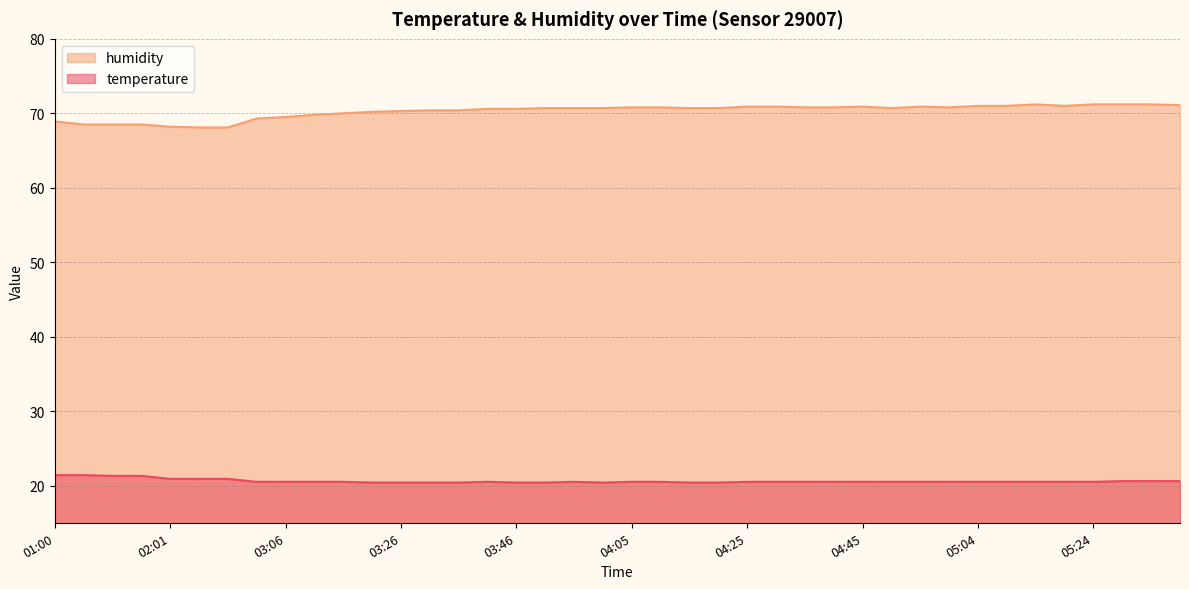

Reading left to right, extract all data points from this chart.

temperature: 01:00=21.4	01:05=21.4	01:10=21.3	01:15=21.3	02:01=20.9	02:05=20.9	02:10=20.9	03:01=20.5	03:06=20.5	03:11=20.5	03:16=20.5	03:21=20.4	03:26=20.4	03:31=20.4	03:36=20.4	03:41=20.5	03:46=20.4	03:51=20.4	03:55=20.5	04:00=20.4	04:05=20.5	04:10=20.5	04:15=20.4	04:20=20.4	04:25=20.5	04:30=20.5	04:35=20.5	04:40=20.5	04:45=20.5	04:50=20.5	04:55=20.5	05:00=20.5	05:04=20.5	05:09=20.5	05:14=20.5	05:19=20.5	05:24=20.5	05:29=20.6	05:34=20.6	05:39=20.6
humidity: 01:00=68.9	01:05=68.5	01:10=68.5	01:15=68.5	02:01=68.2	02:05=68.1	02:10=68.1	03:01=69.3	03:06=69.5	03:11=69.8	03:16=70.0	03:21=70.2	03:26=70.3	03:31=70.4	03:36=70.4	03:41=70.6	03:46=70.6	03:51=70.7	03:55=70.7	04:00=70.7	04:05=70.8	04:10=70.8	04:15=70.7	04:20=70.7	04:25=70.9	04:30=70.9	04:35=70.8	04:40=70.8	04:45=70.9	04:50=70.7	04:55=70.9	05:00=70.8	05:04=71.0	05:09=71.0	05:14=71.2	05:19=71.0	05:24=71.2	05:29=71.2	05:34=71.2	05:39=71.1